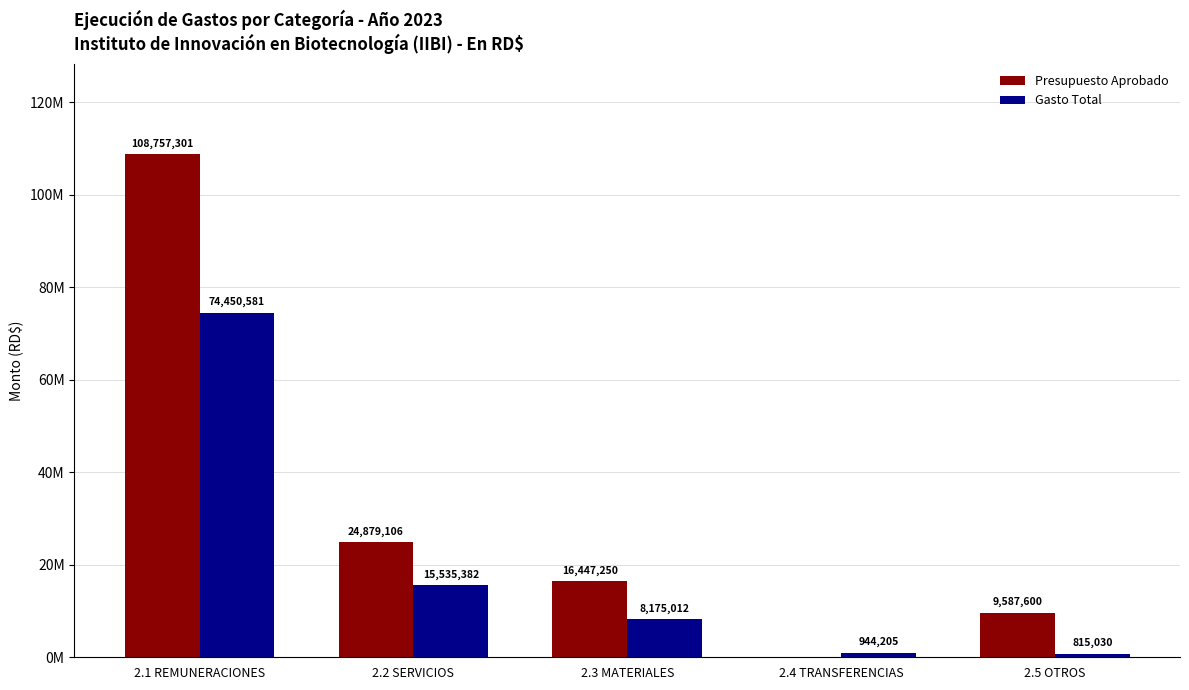

At which label does Gasto Total first exceed 8175012?

2.1 REMUNERACIONES